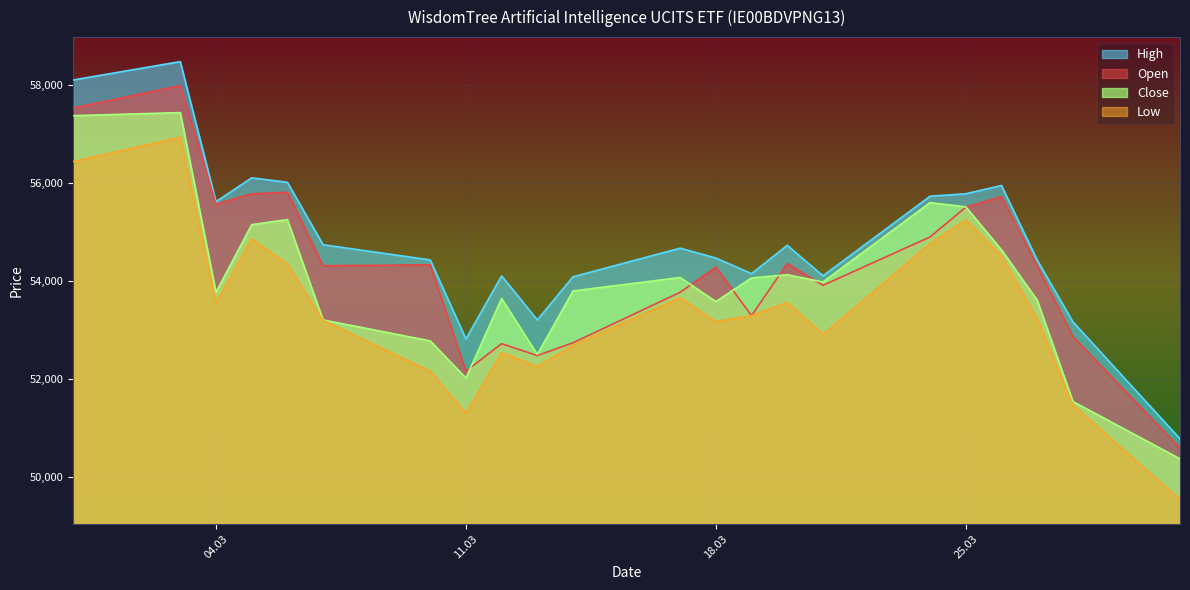

True or false: Open has more than 2 interior local peaks.

True